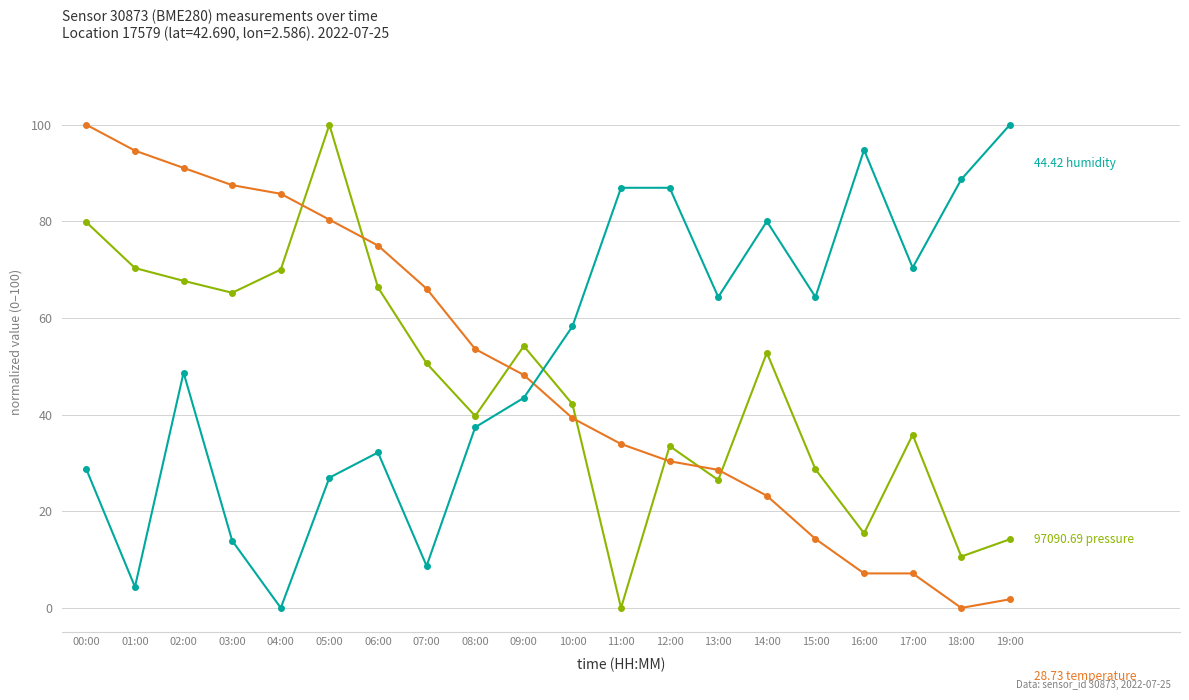

What is the total value across all series at 05:00?

207.3